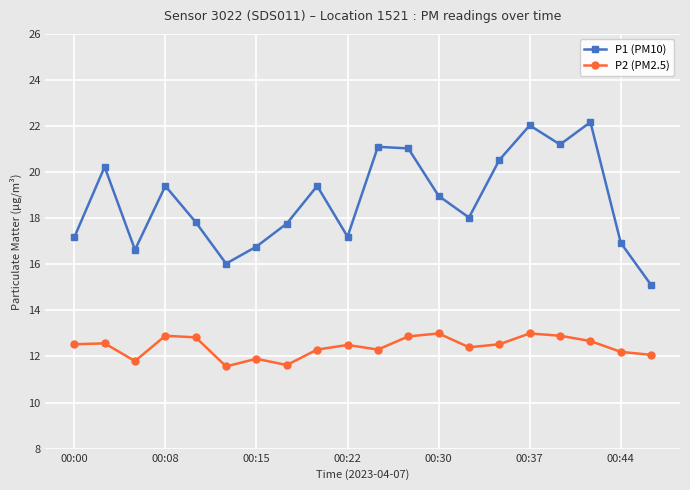

What is the difference between the maximum and minimum values in the P2 (PM2.5) series?

1.4